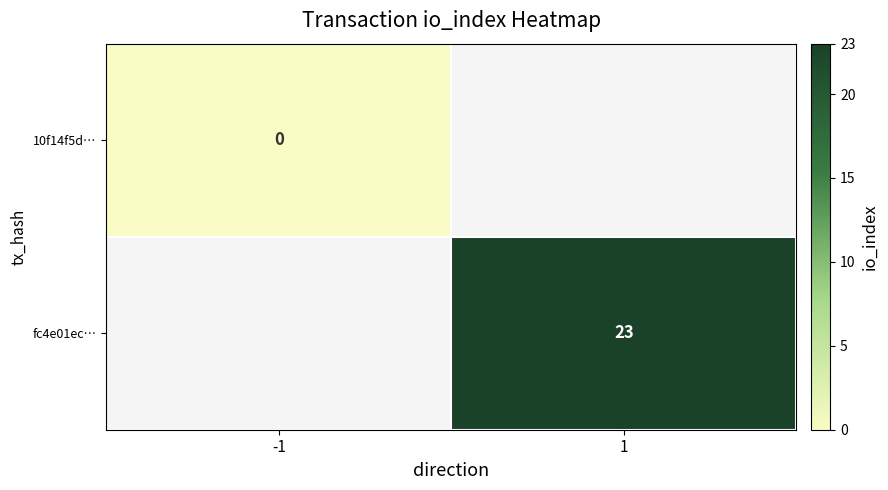

Is the value of fc4e01ec… at 1 greater than the value of 10f14f5d… at -1?

Yes